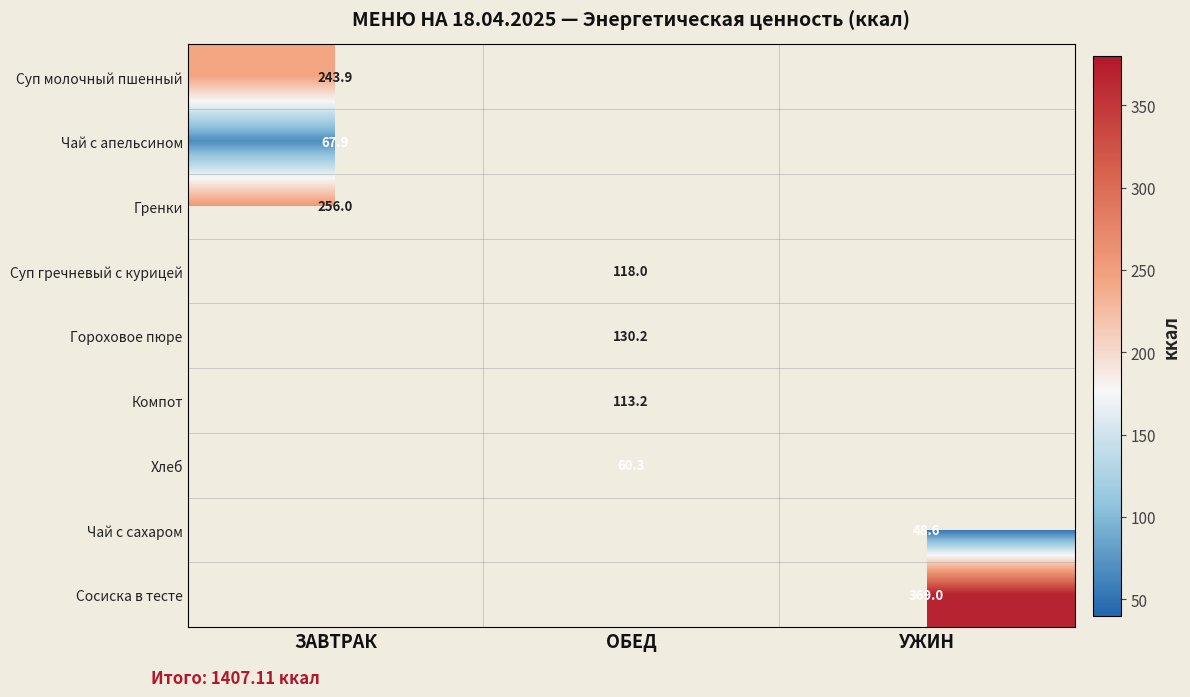

At which category does the chart reach its peak across all series?

УЖИН